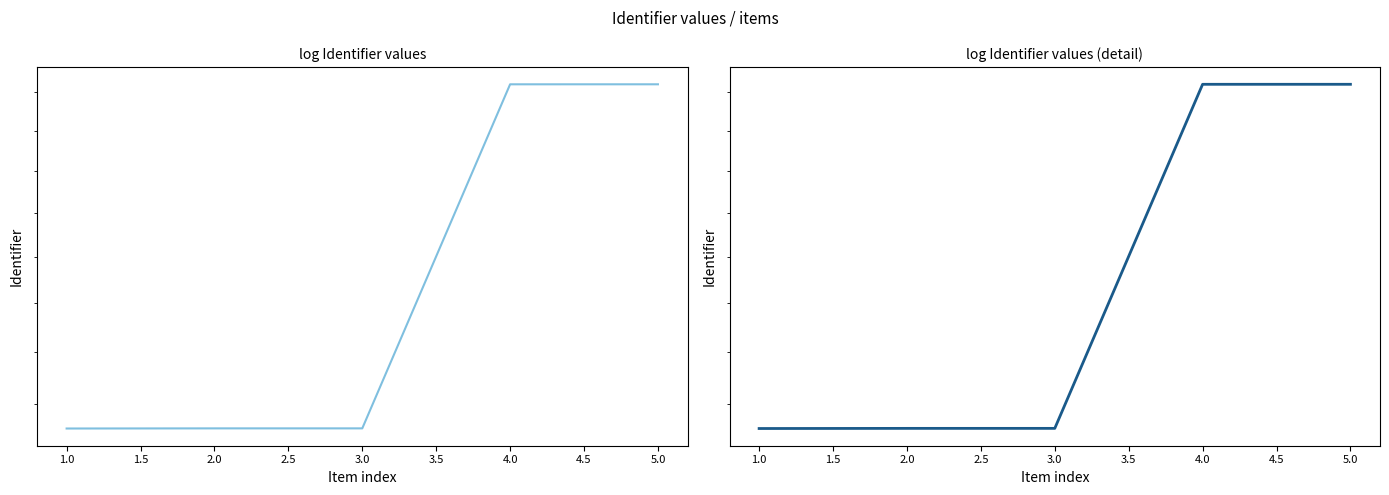

What is the sum of the values at 2.0 and 3.0?

661683